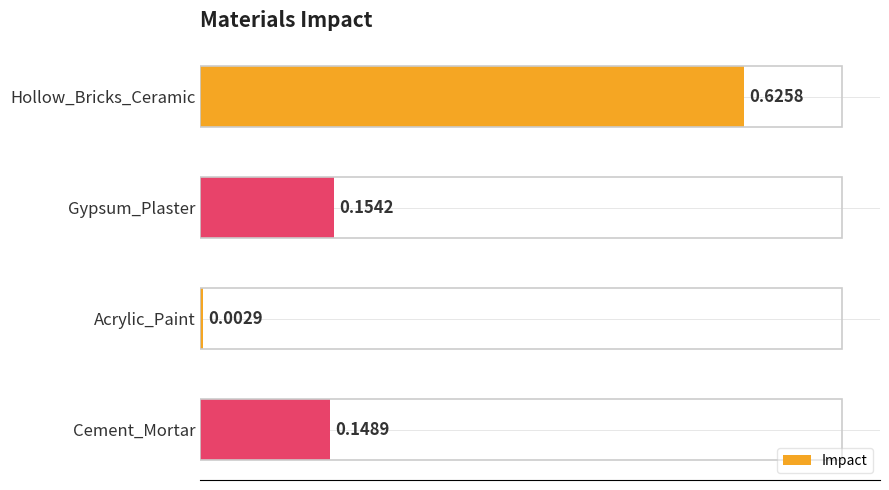

Which category has the lowest value across all series?

Acrylic_Paint